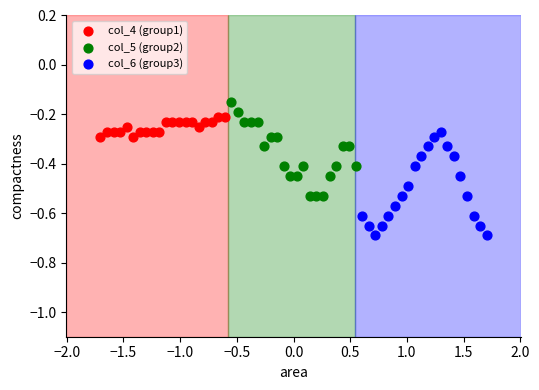

Which series has the widest spread of Y values?

col_6 (group3)